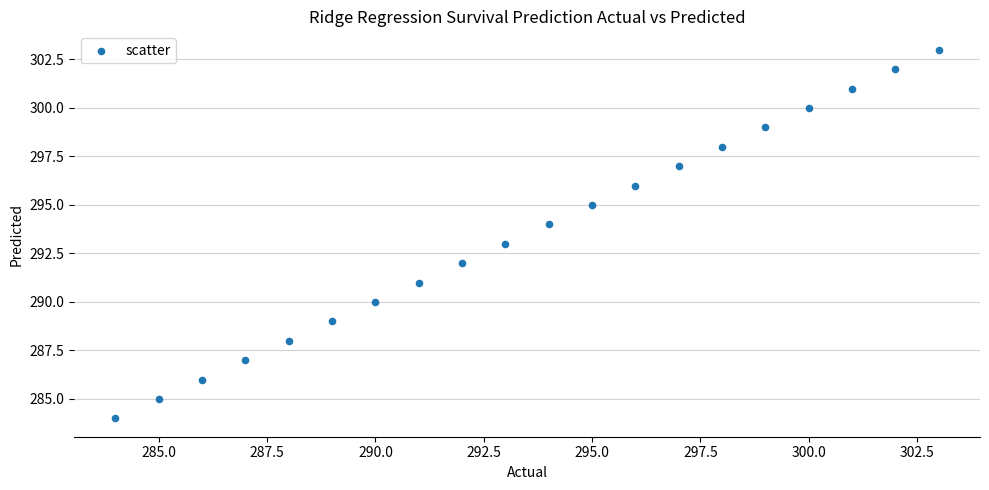

What is the range of X values (max minus min)?

19